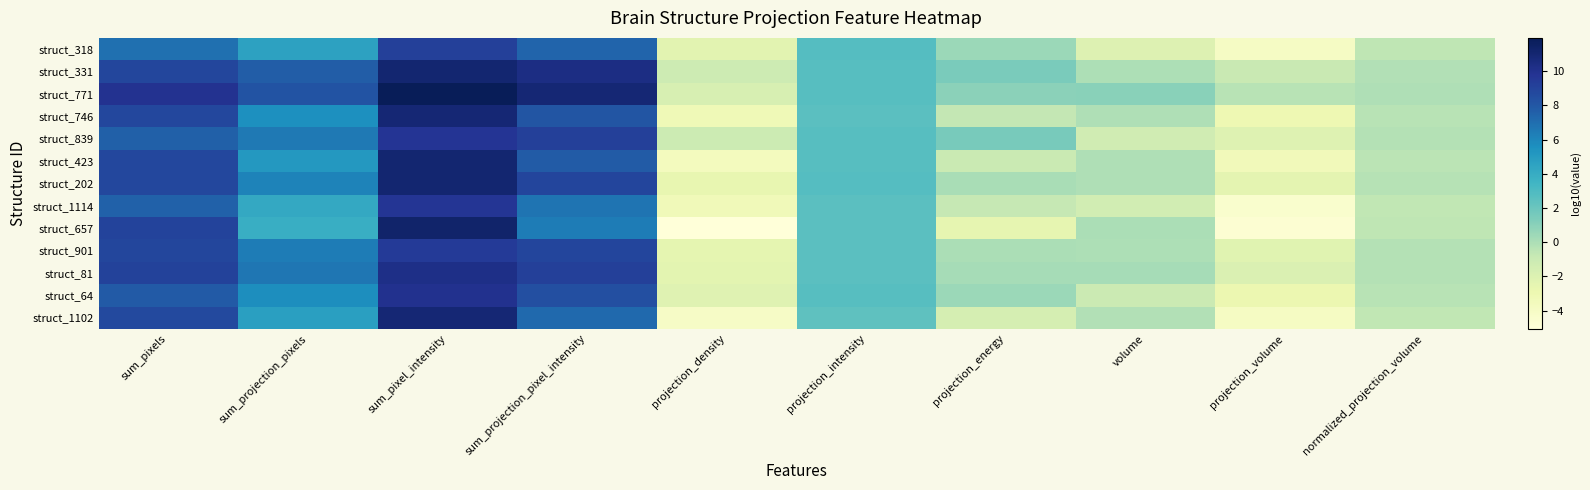

What is the difference between the highest and lowest values at projection_volume?

4.3